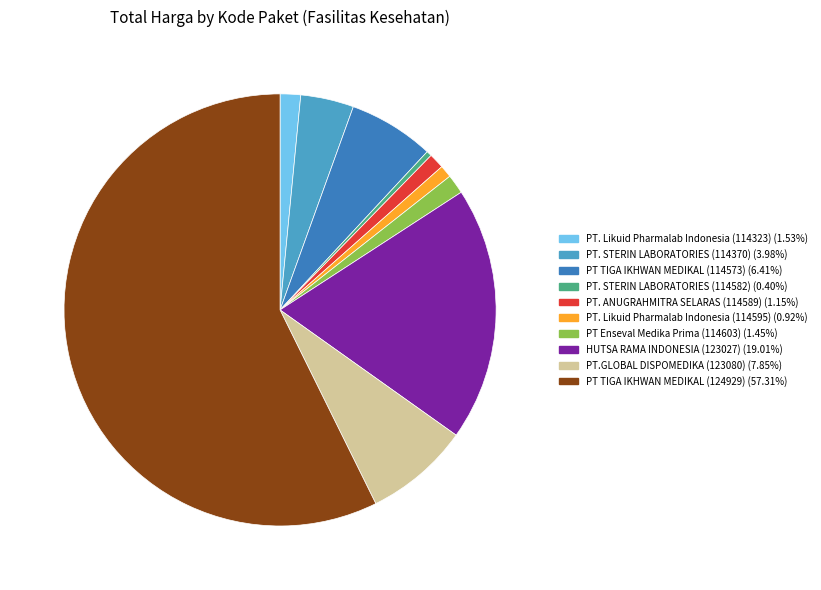

Count the number of slices in the pie.

10